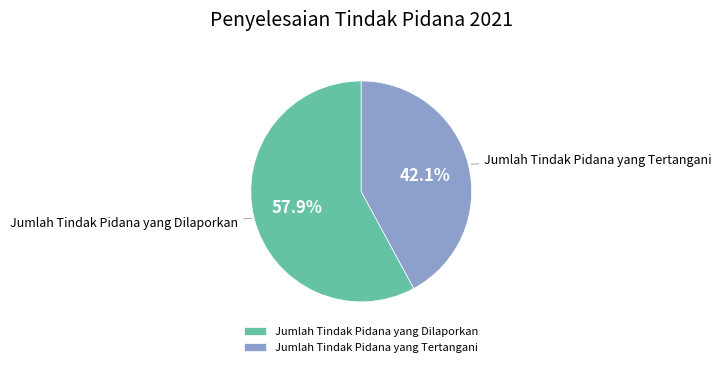

Which has a higher value, Jumlah Tindak Pidana yang Tertangani or Jumlah Tindak Pidana yang Dilaporkan?

Jumlah Tindak Pidana yang Dilaporkan